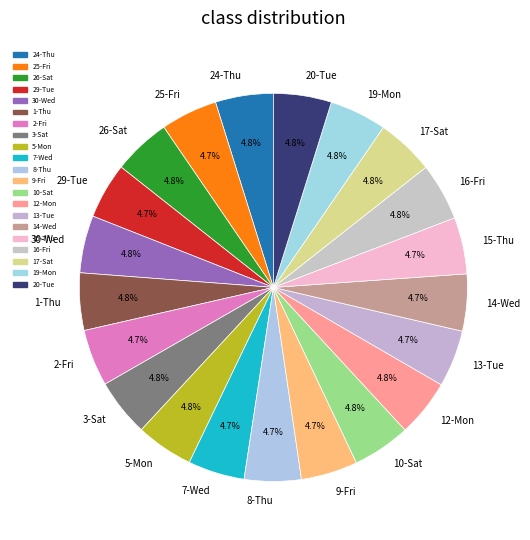

What percentage is the 1-Thu slice, to the nearest percent?

5%